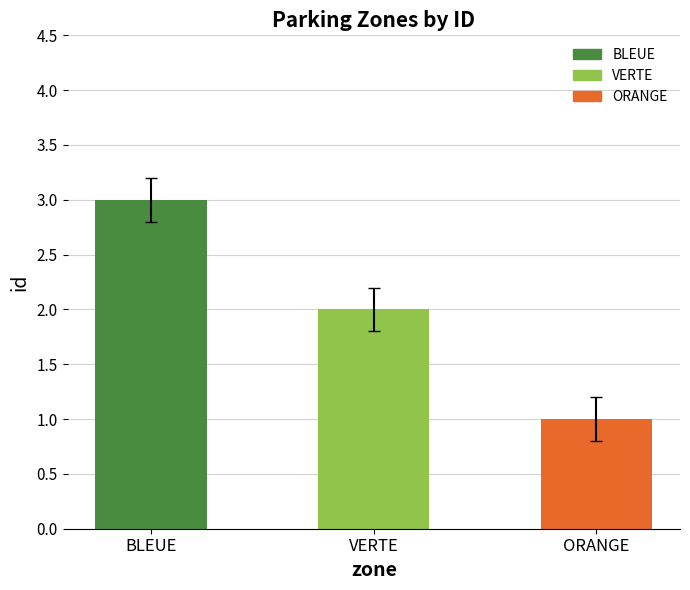

List the labels in order of value, largest first.

BLEUE, VERTE, ORANGE